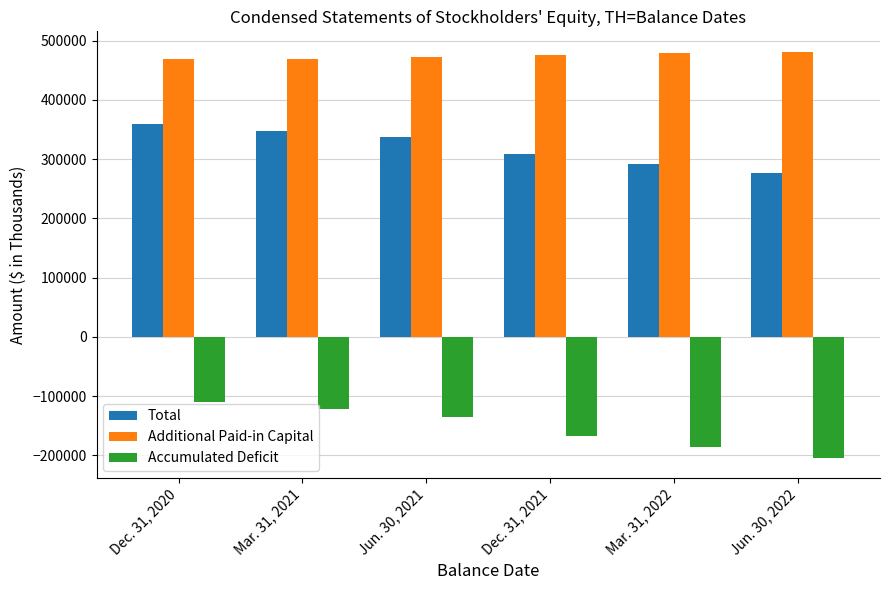

How many series are shown in this chart?

3